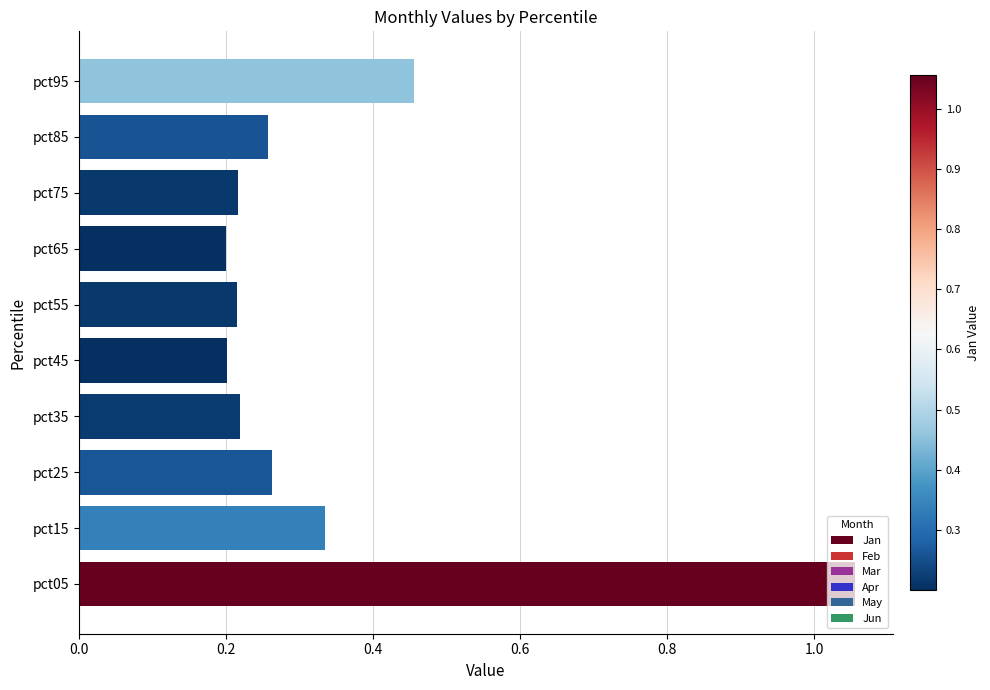

What is the sum of all values?

3.4